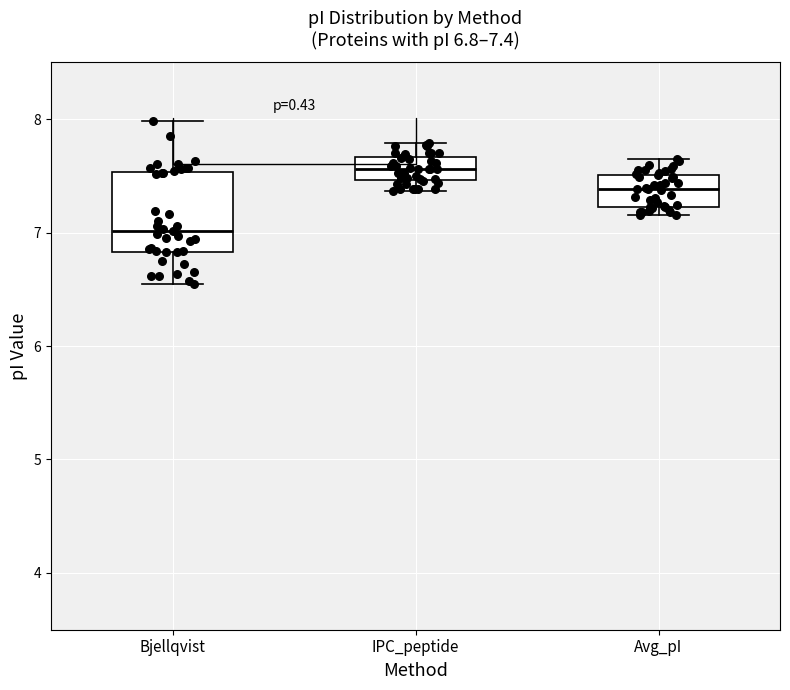

Which box is the tallest, from its lower edge to its upper edge?

Bjellqvist